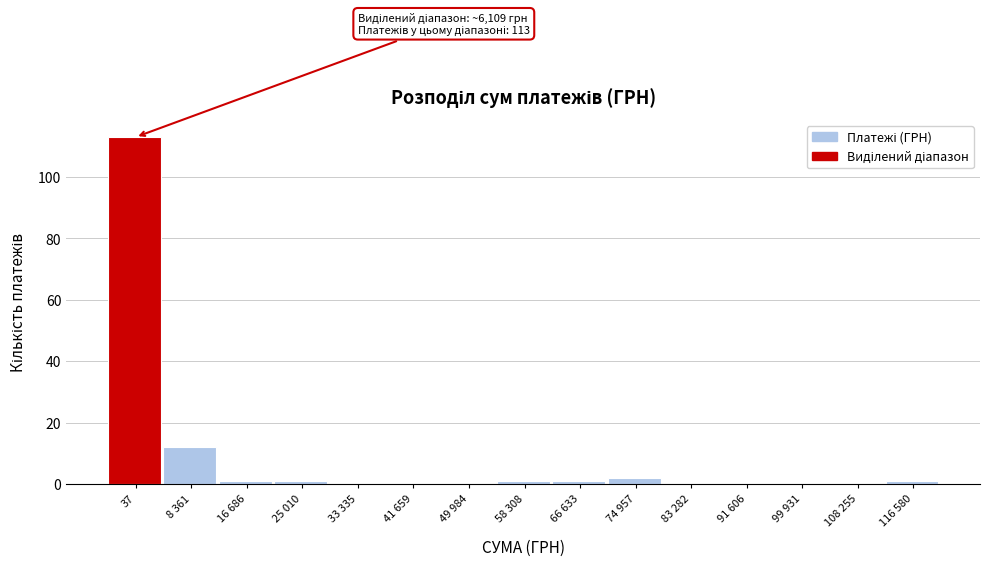

Reading left to right, transcribe all the data shown in this chart.

37=113	8 361=12	16 686=1	25 010=1	33 335=0	41 659=0	49 984=0	58 308=1	66 633=1	74 957=2	83 282=0	91 606=0	99 931=0	108 255=0	116 580=1